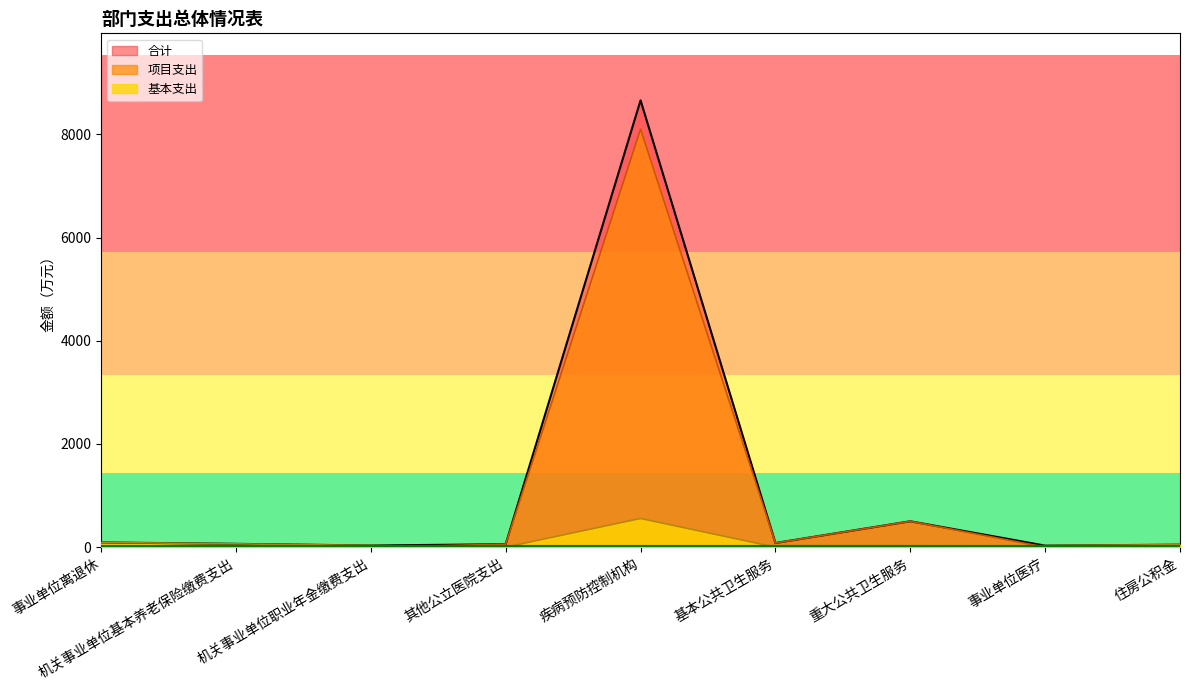

What position from the left is 事业单位离退休?

1